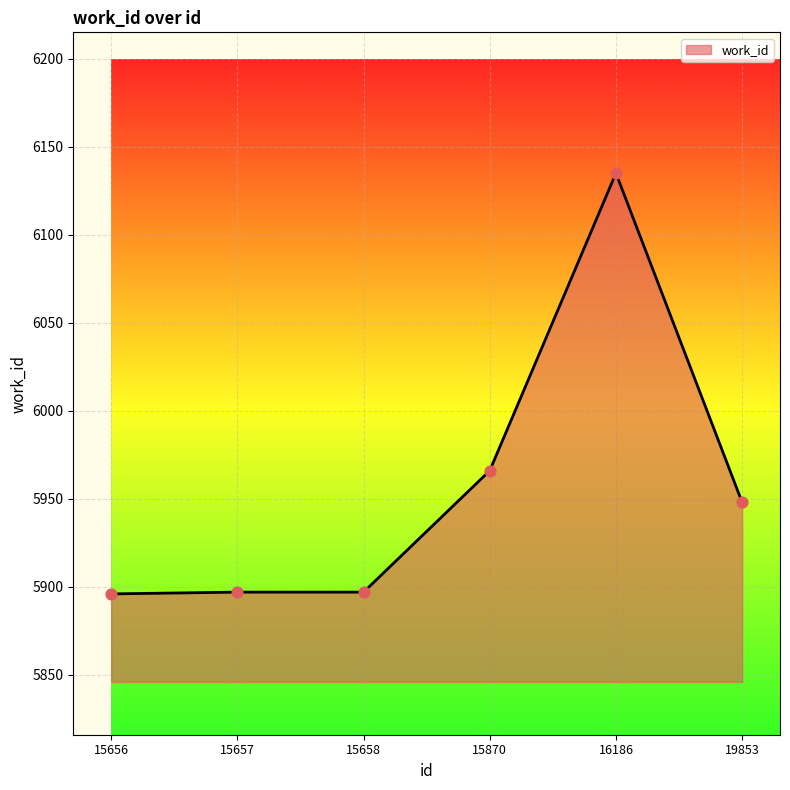

Which has a higher value, 15870 or 15658?

15870